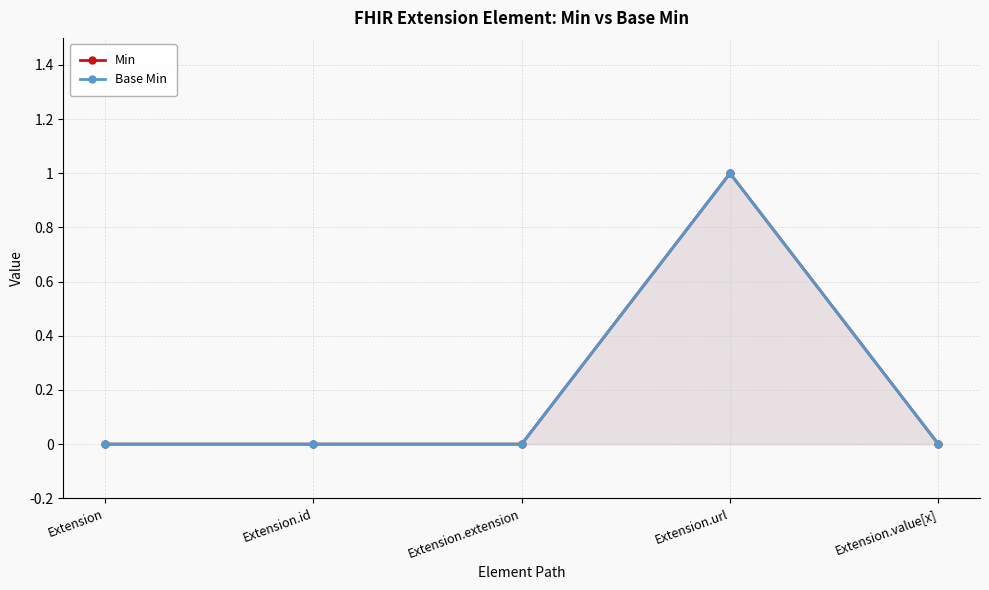

Rank the series by their maximum value, from highest to lowest.

Min, Base Min